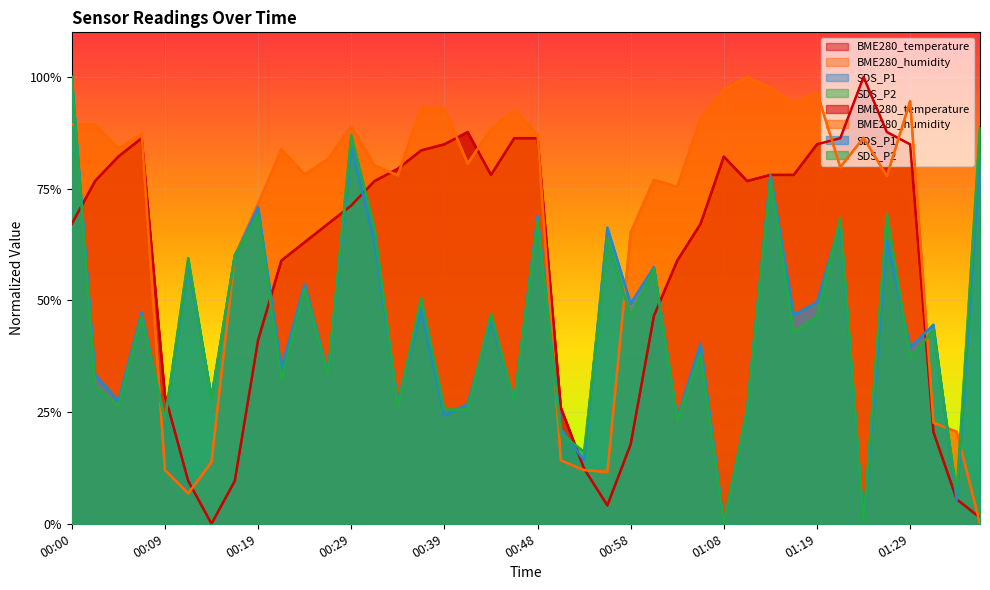

Between 00:02 and 00:34, which is larger?

00:34